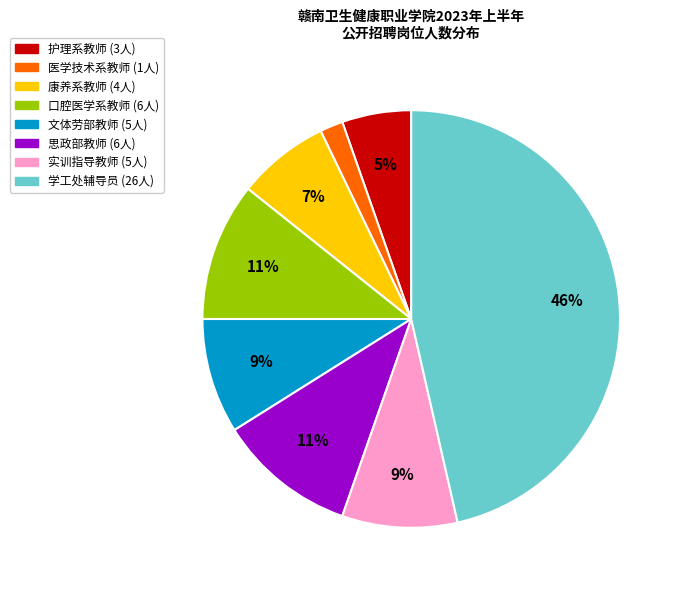

Does any single category account for the majority?

No